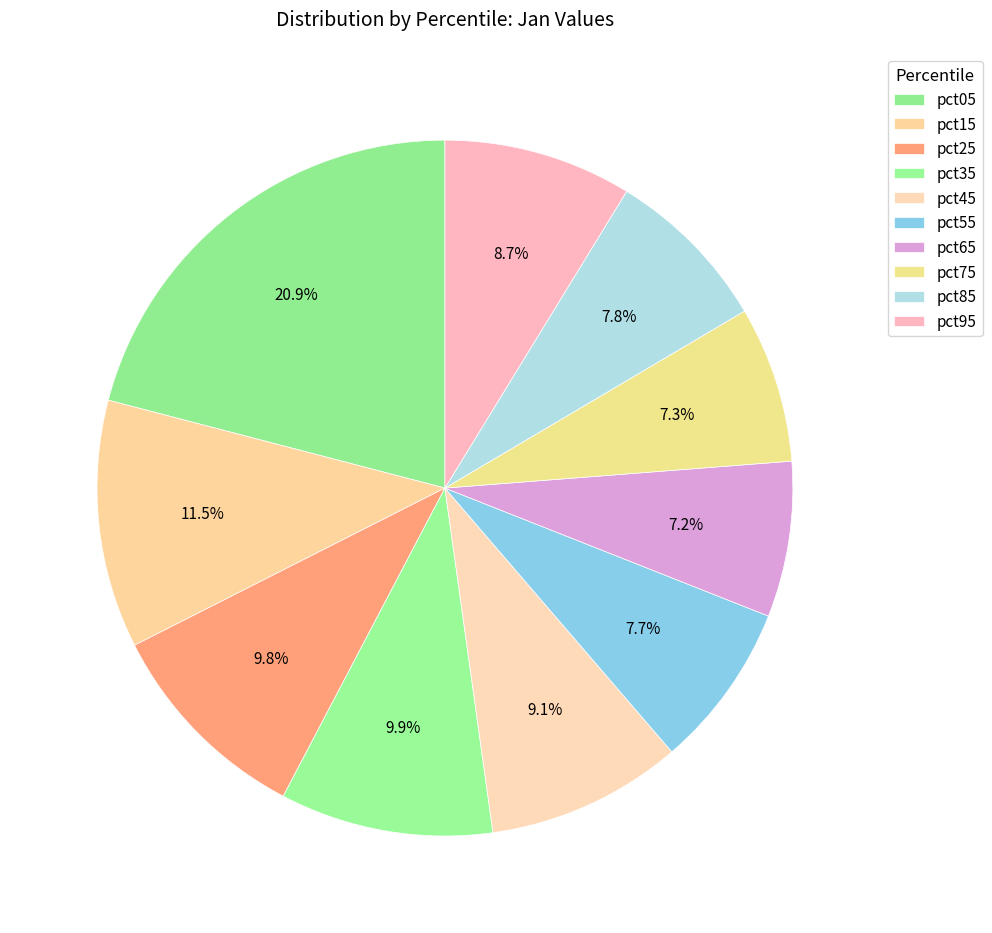

What percentage is NOT represented by pct15?

88.5%